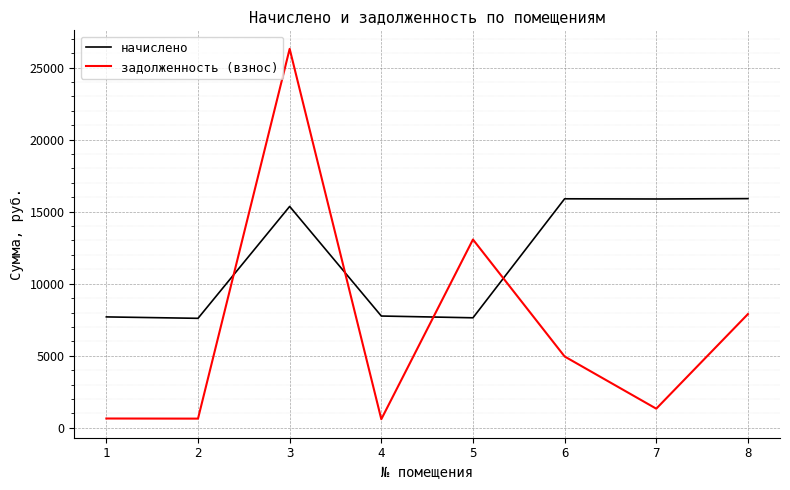

What is the total value across all series at 2?

8229.5